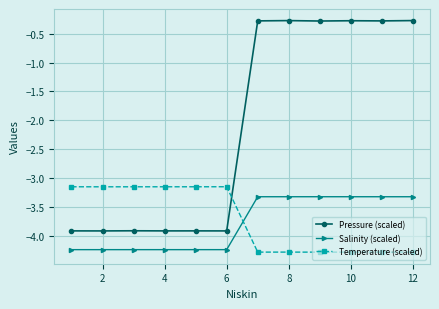

What are all the series names shown in the legend?

Pressure (scaled), Salinity (scaled), Temperature (scaled)